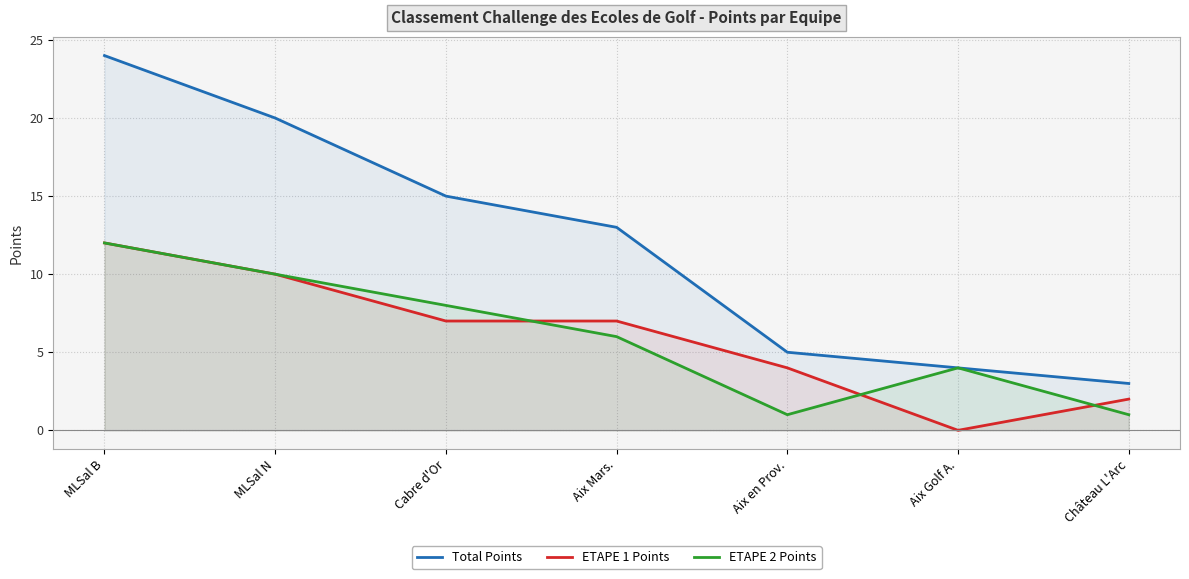

Is it true that Total Points equals 3 at Château L'Arc?

True